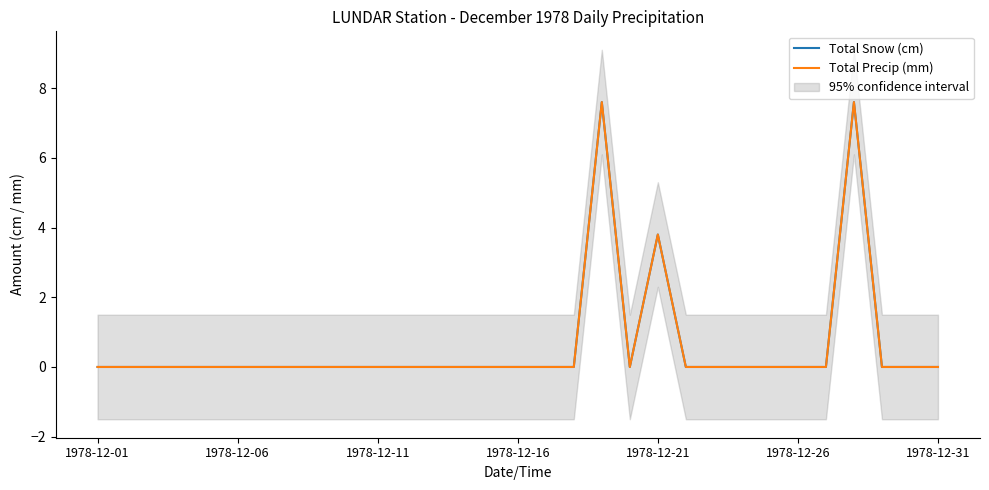

How many data points does each series have?

31